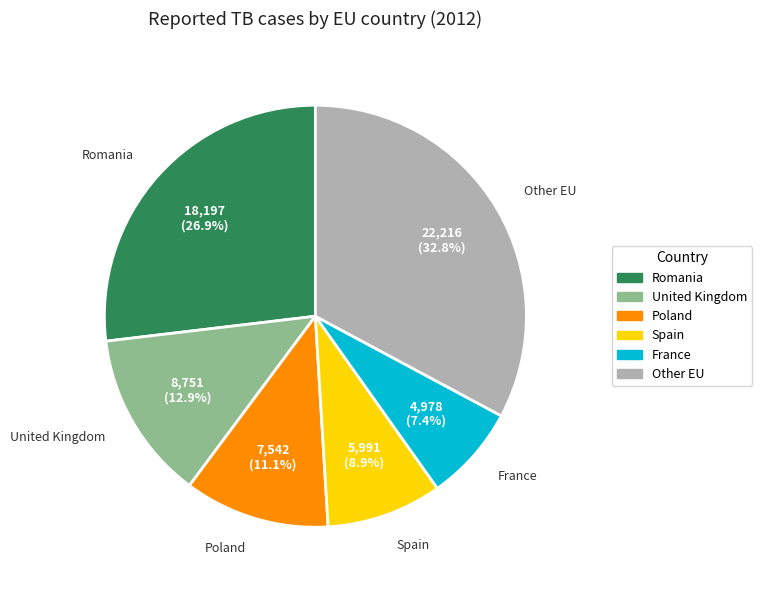

How many segments does this pie chart have?

6